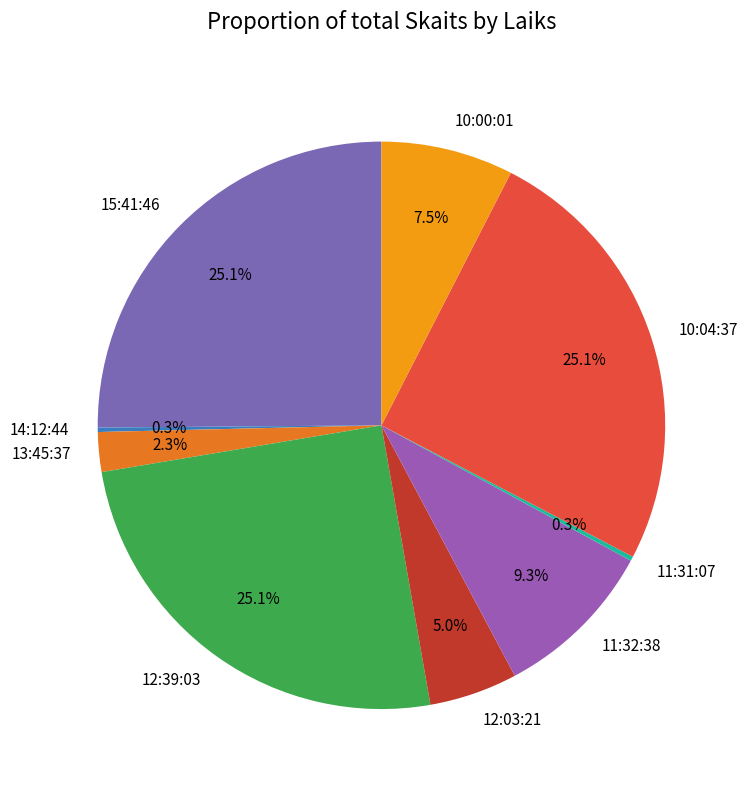

Which has a higher value, 13:45:37 or 12:03:21?

12:03:21